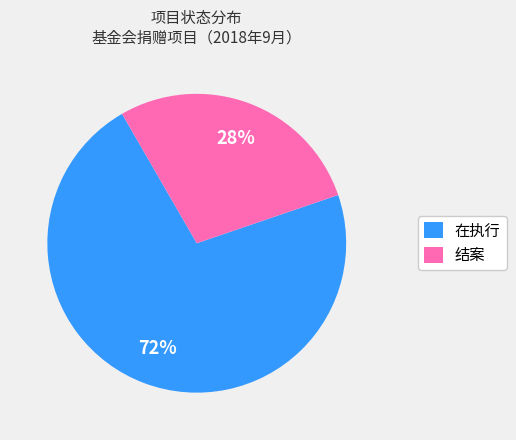

The 结案 slice represents 28% of the pie. True or false?

True